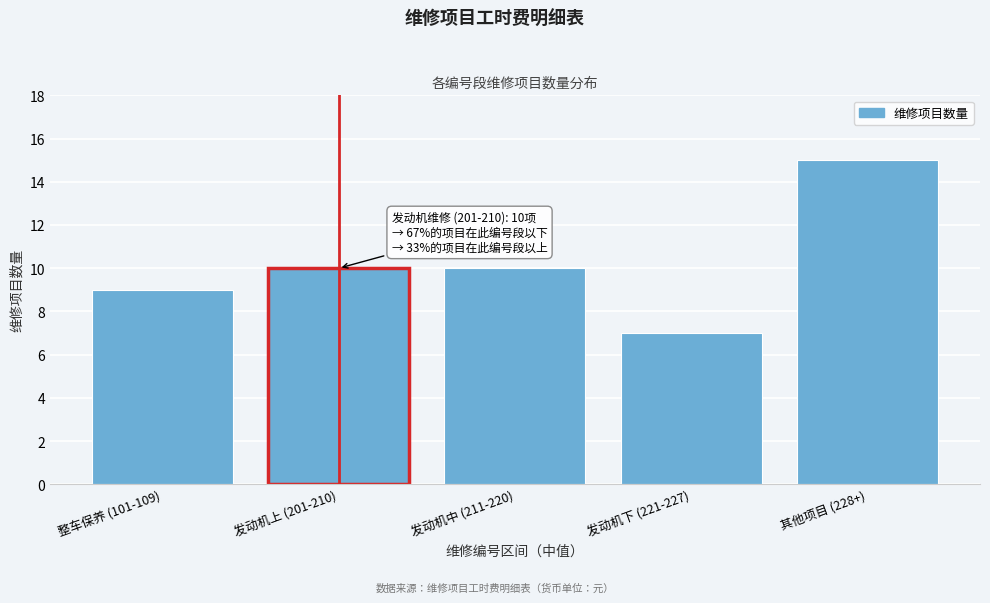

Reading right to left, what are all the values shown in this chart?

其他项目 (228+)=15	发动机下 (221-227)=7	发动机中 (211-220)=10	发动机上 (201-210)=10	整车保养 (101-109)=9